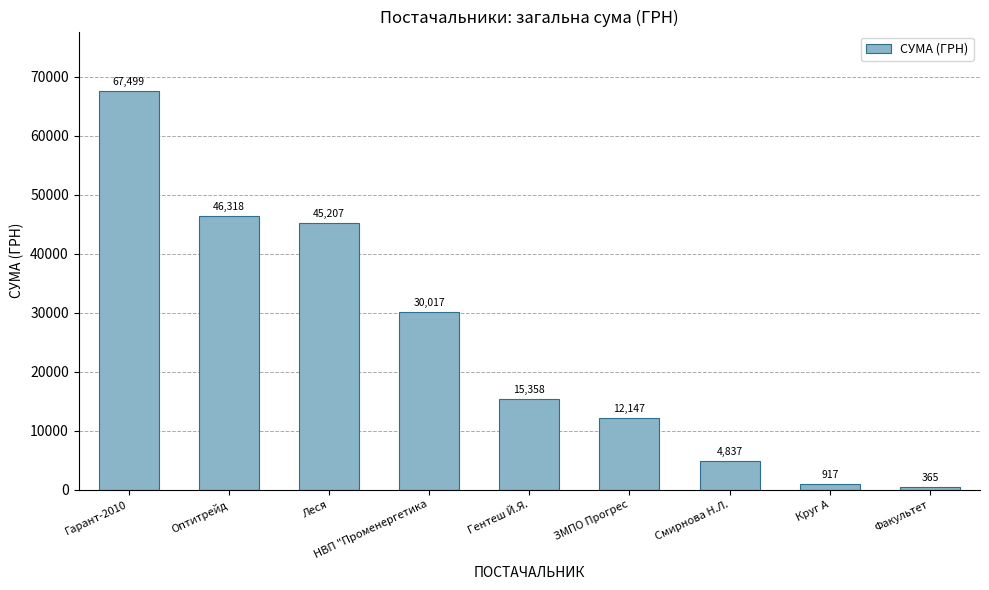

Rank the categories by value from highest to lowest.

Гарант-2010, Оптитрейд, Леся, НВП "Променергетика, Гентеш Й.Я., ЗМПО Прогрес, Смирнова Н.Л., Круг А, Факультет